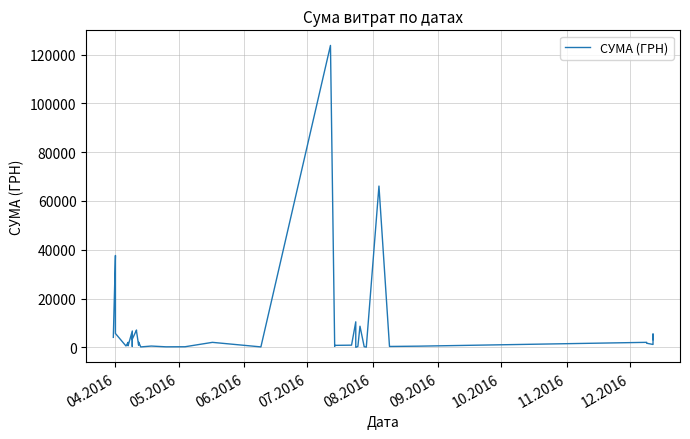

True or false: there are more than 2 points higher than both neighbors.

True